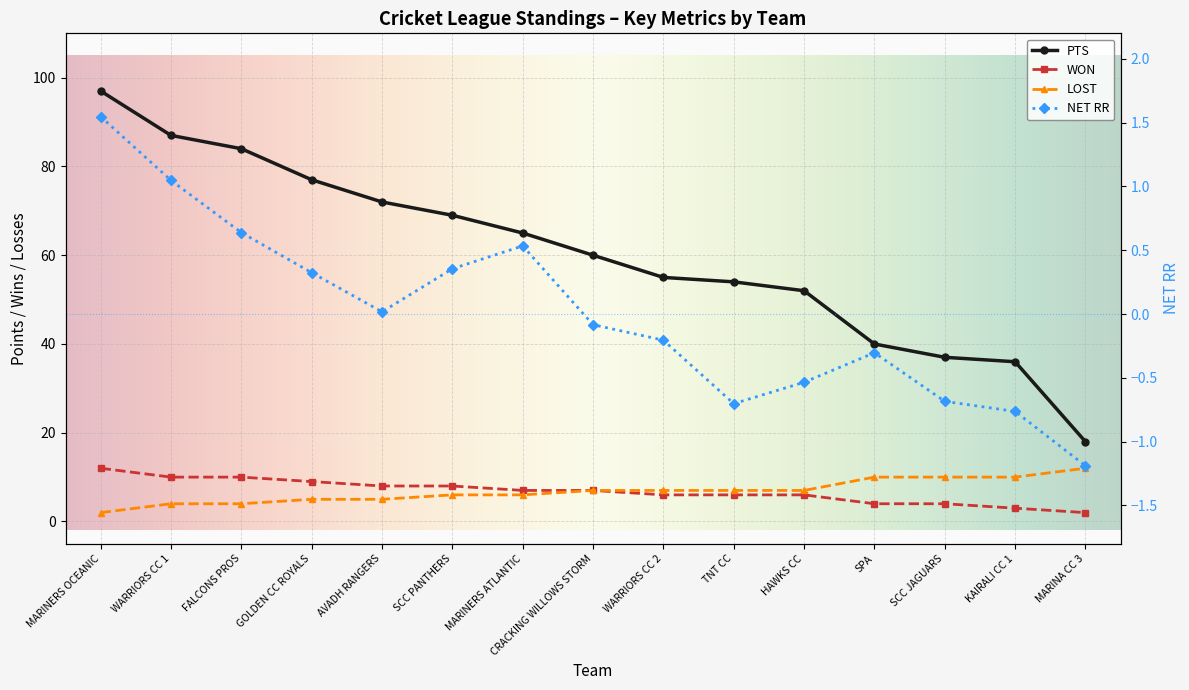

What is the highest value of the WON series?

12.0